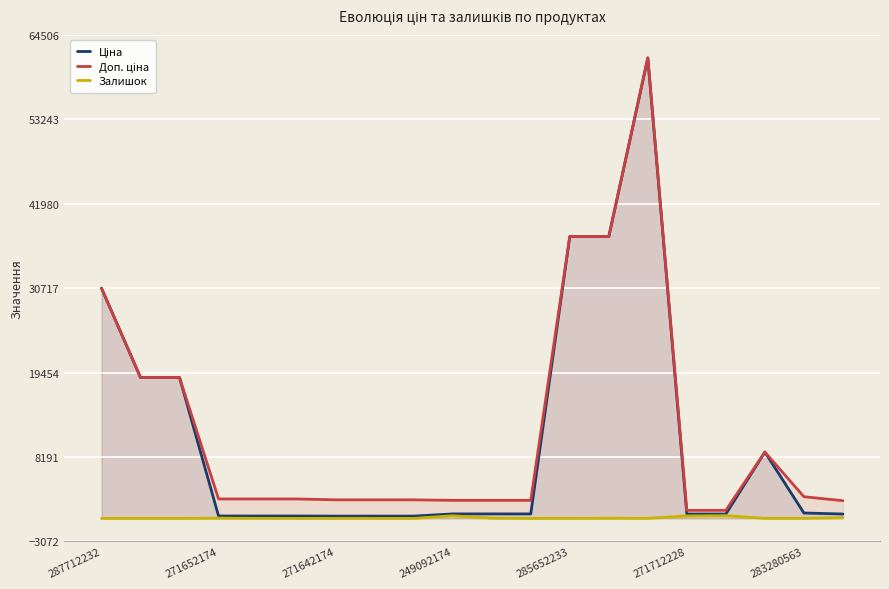

What is the greatest value displayed?

61434.3